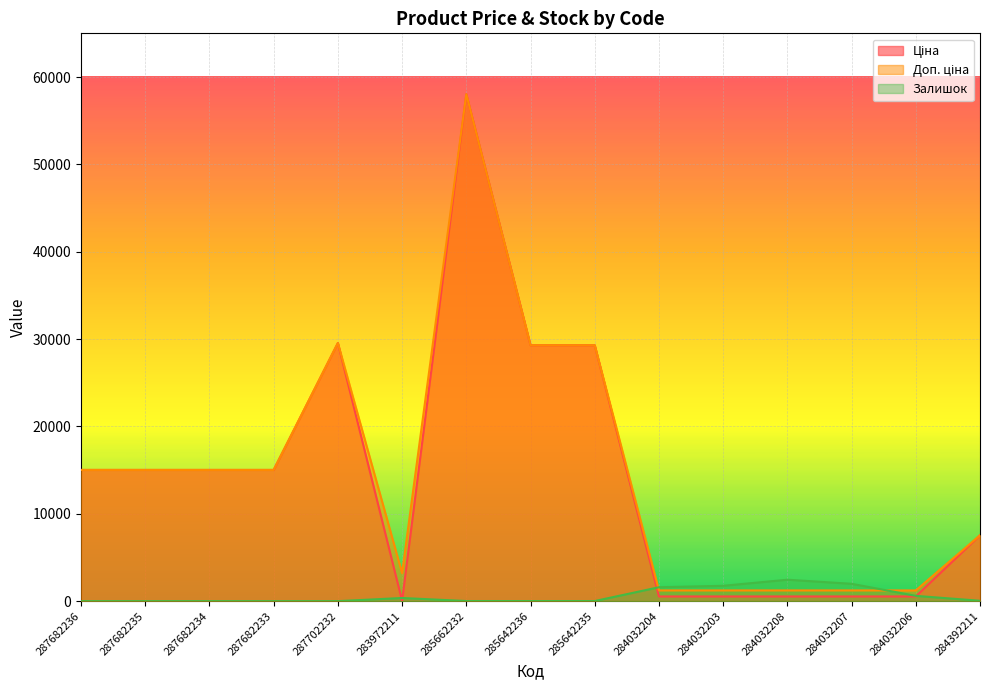

What is the value of the Ціна point at the 1st from the left?

15019.2